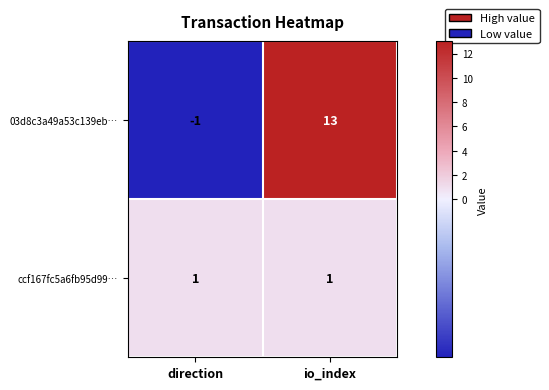

What is the maximum value for 03d8c3a49a53c139eb…?

13